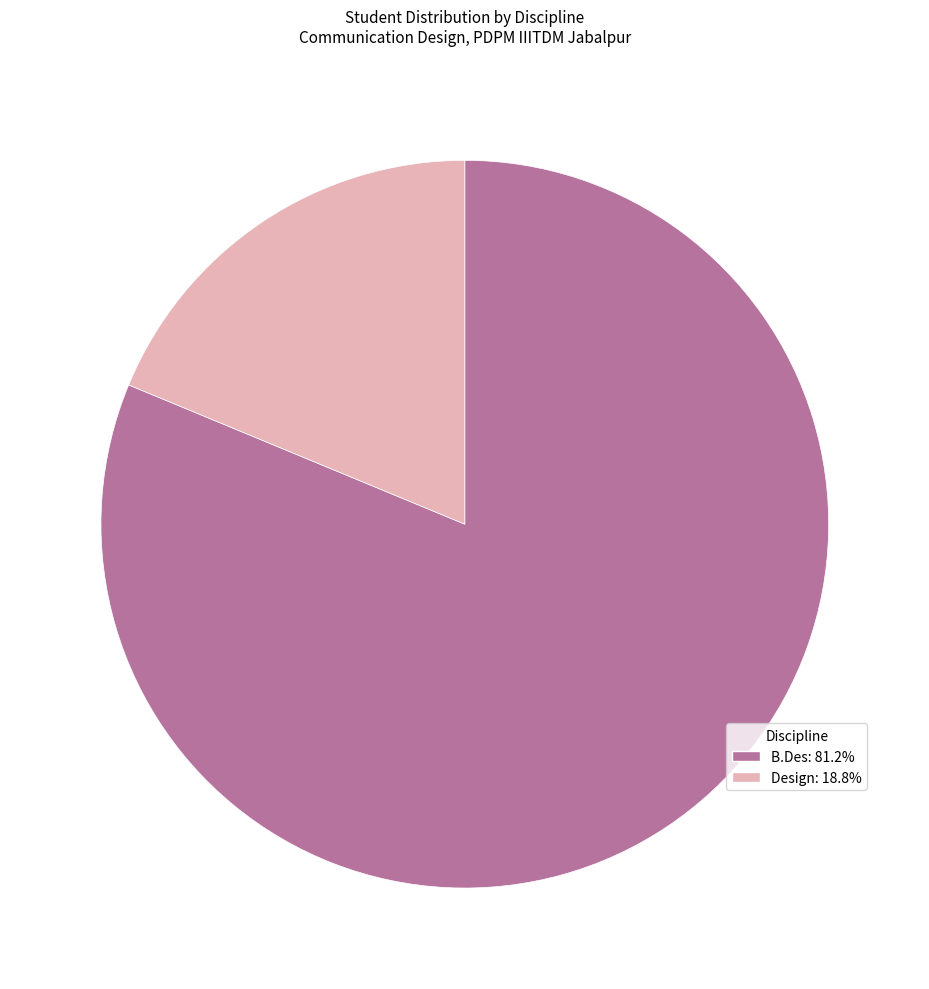

Which category has the smallest portion of the pie?

Design